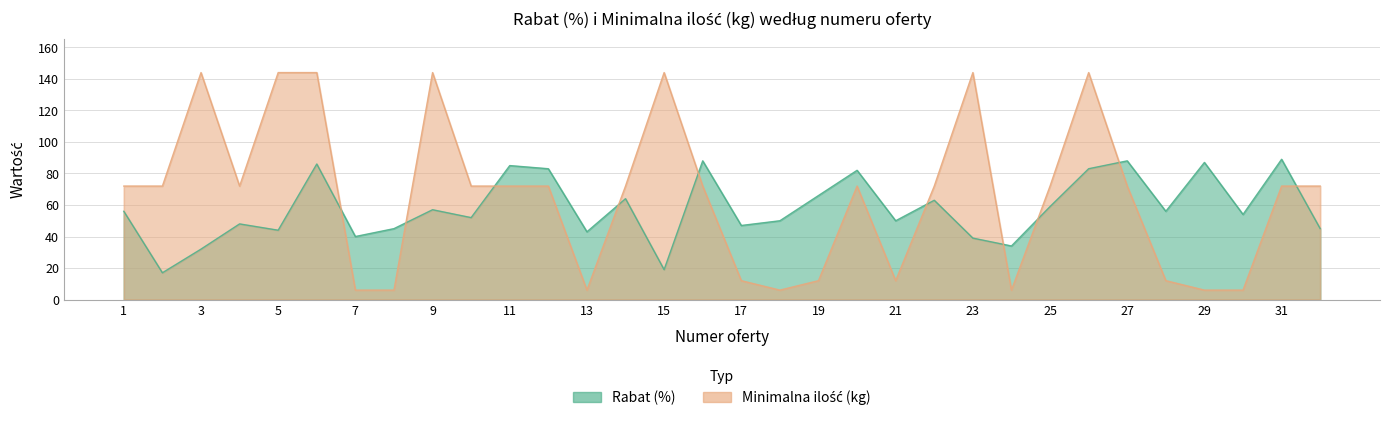

List the labels in order of Minimalna ilość (kg) value, largest first.

3, 5, 6, 9, 15, 23, 26, 1, 2, 4, 10, 11, 12, 14, 16, 20, 22, 25, 27, 31, 32, 17, 19, 21, 28, 7, 8, 13, 18, 24, 29, 30